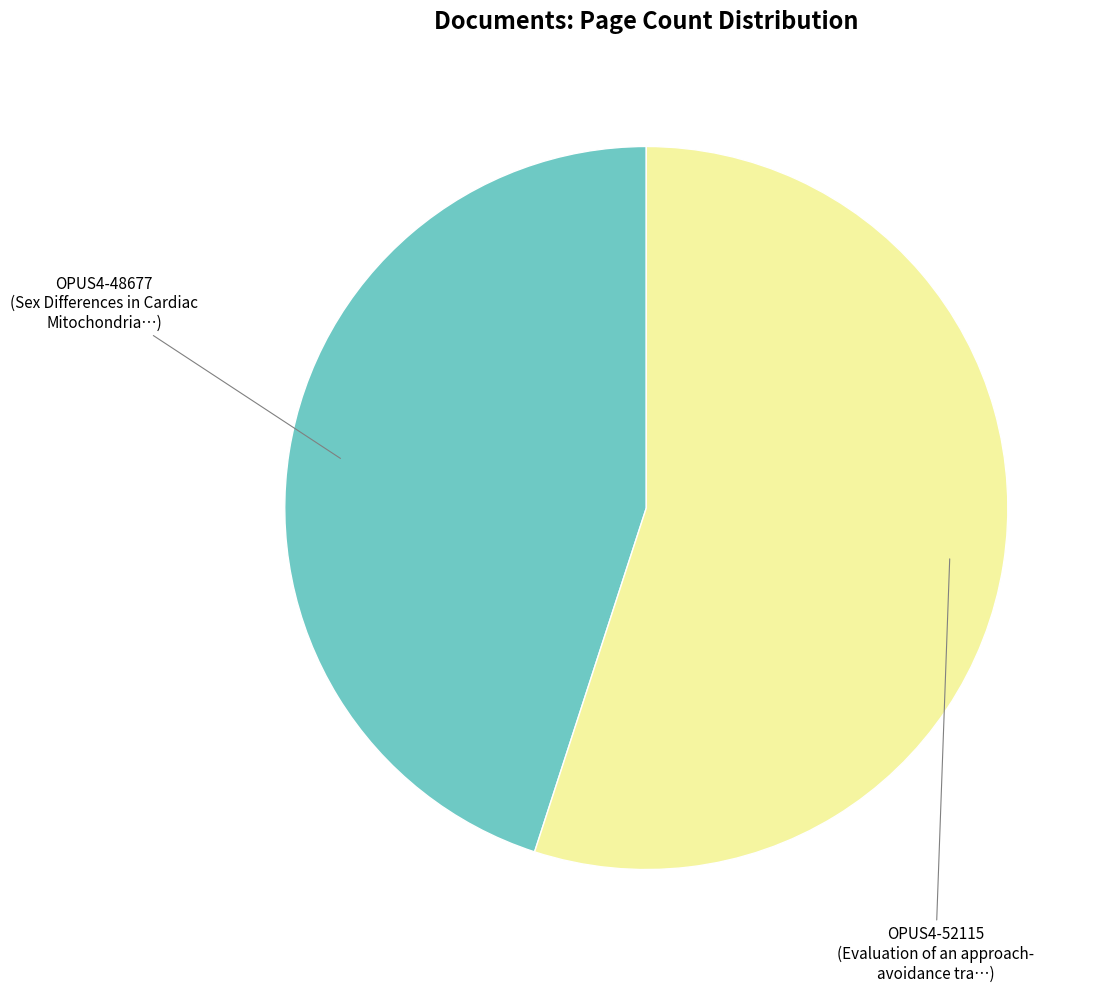

Is there any slice that represents more than half of the pie?

Yes